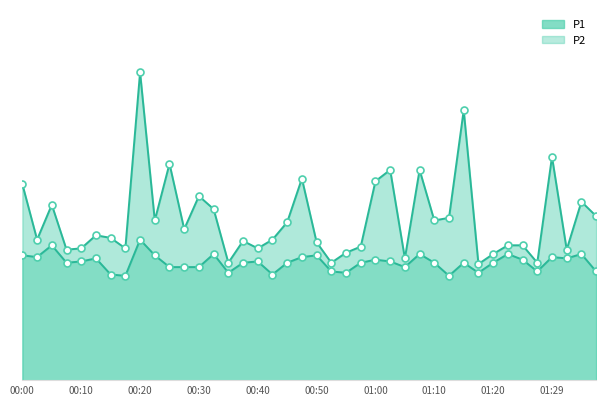

What is the total value across all series at 01:00?

7.3